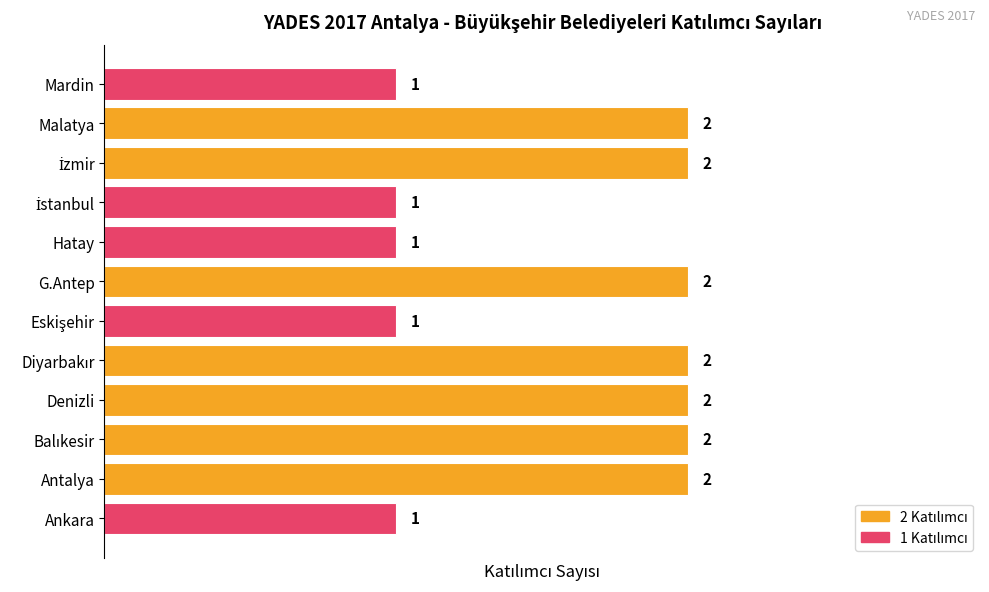

How many values are between 1 and 2?

12